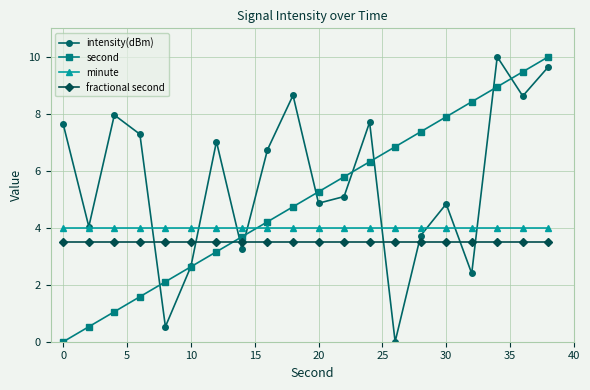

True or false: fractional second and minute cross at least once.

False